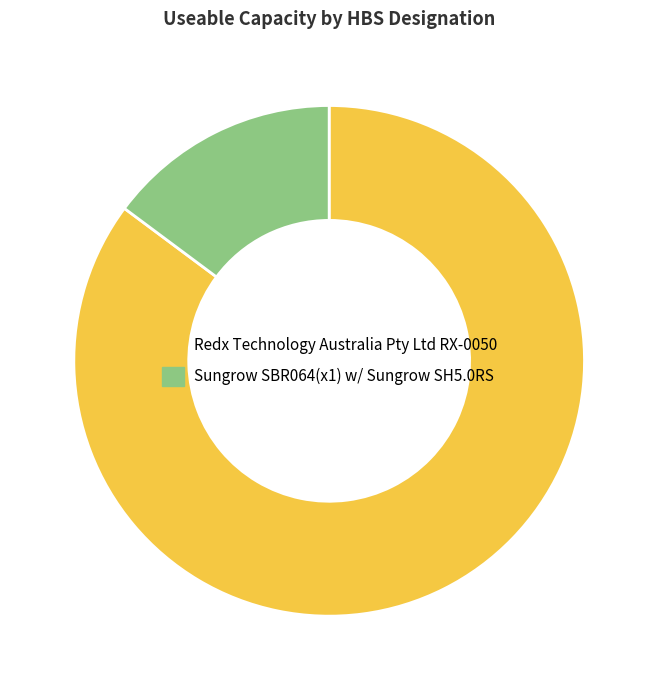

How many slices are in this pie chart?

2